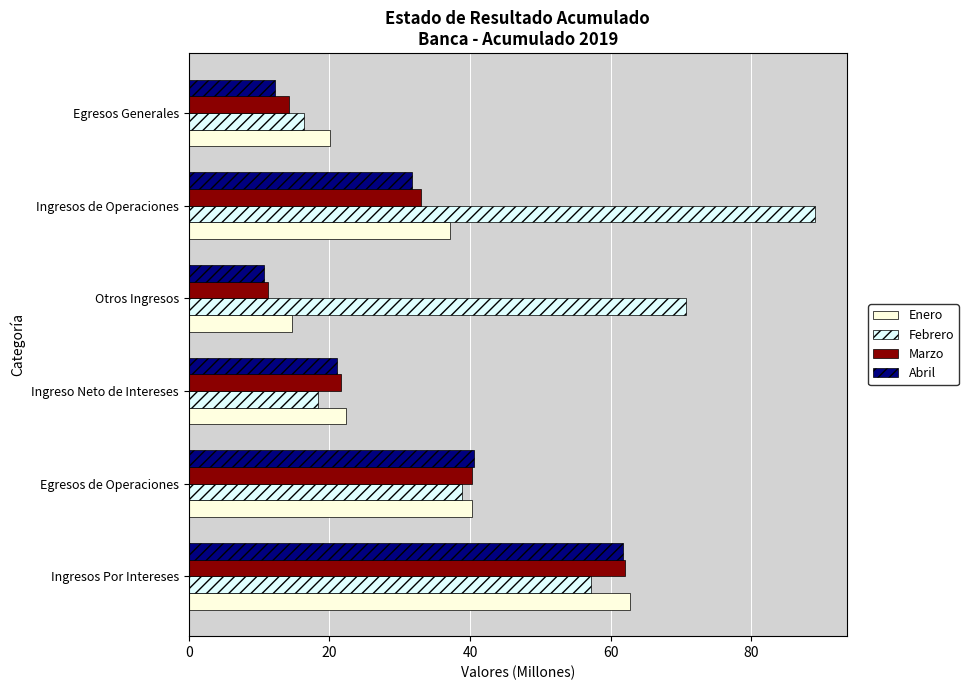

True or false: Marzo has a value of 48.6 at Ingresos de Operaciones.

False